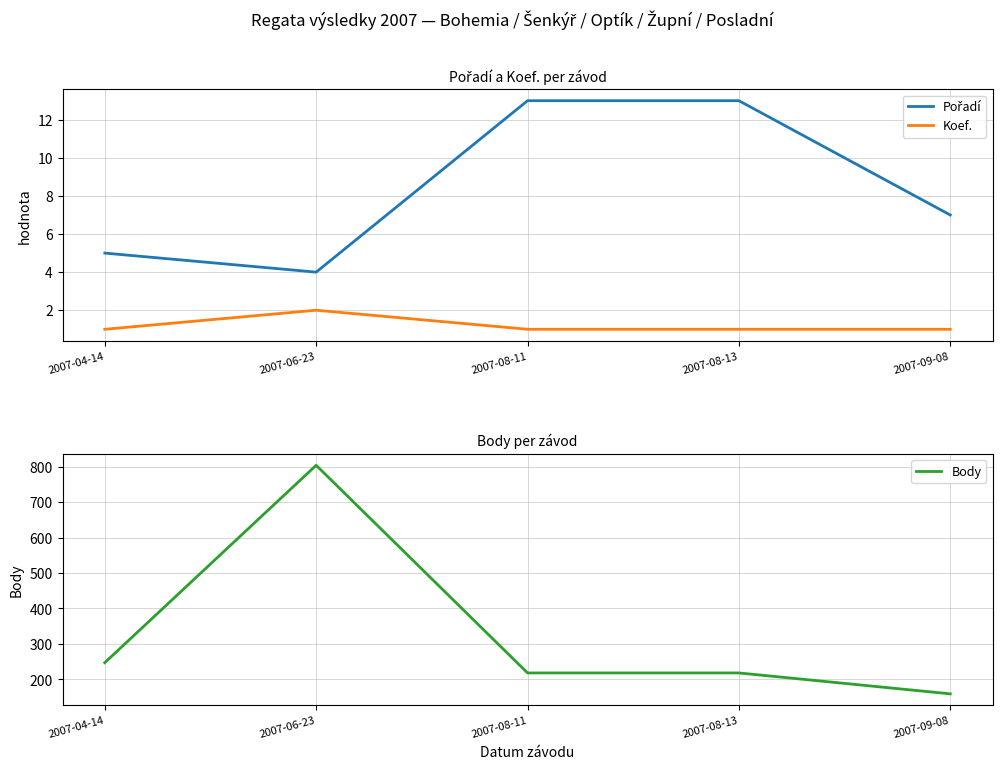

Which category has the highest value in the Koef. series?

2007-06-23